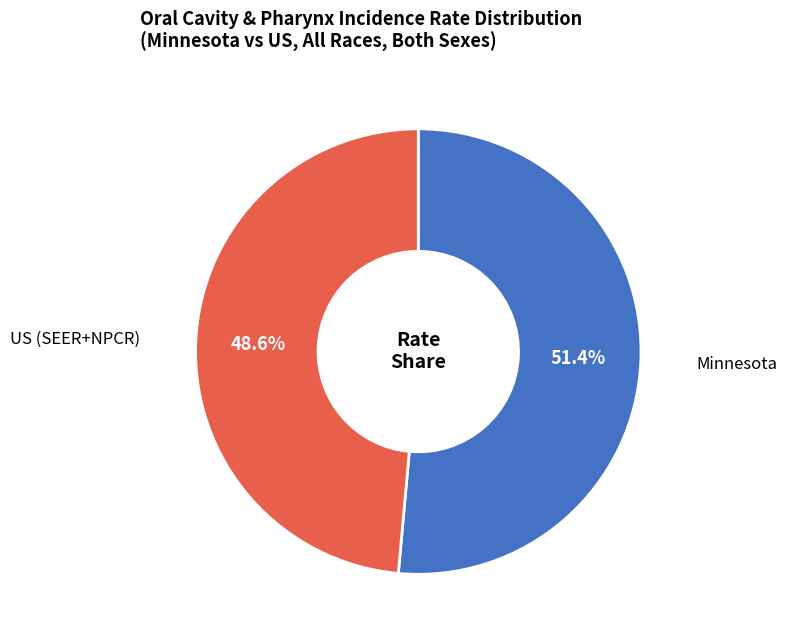

Does any single category account for the majority?

Yes